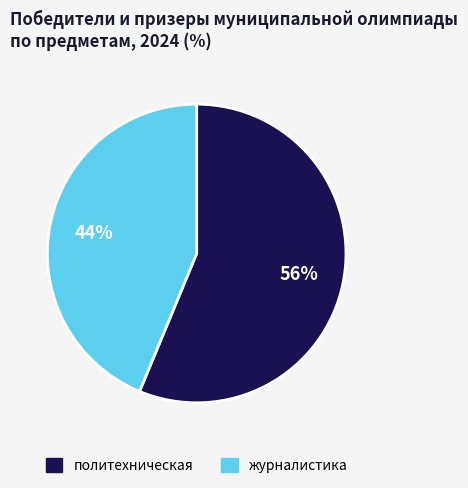

Is it true that журналистика is 44% of the pie?

True